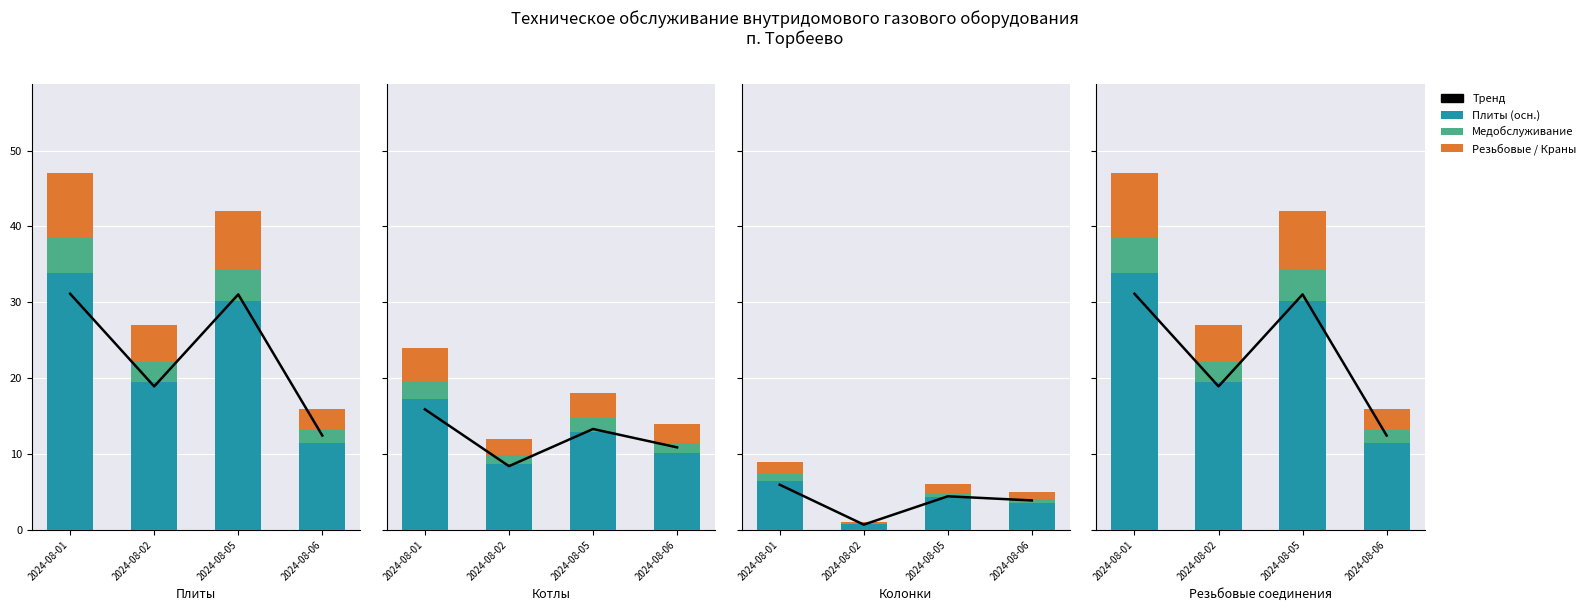

Where does the Медицинская series first go above 4?

2024-08-01